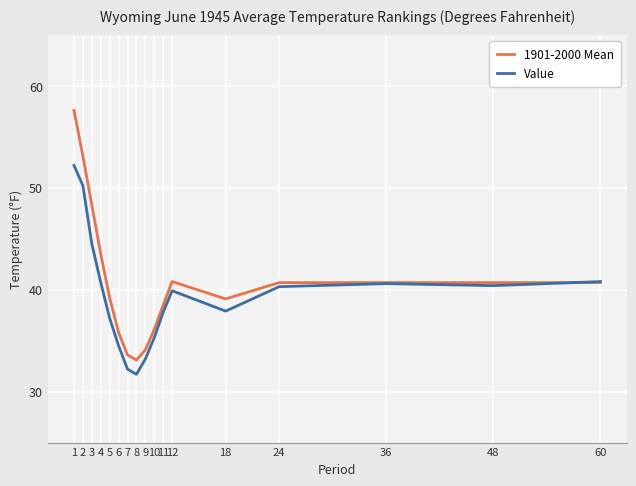

Where is the first local maximum for 1901-2000 Mean?

12